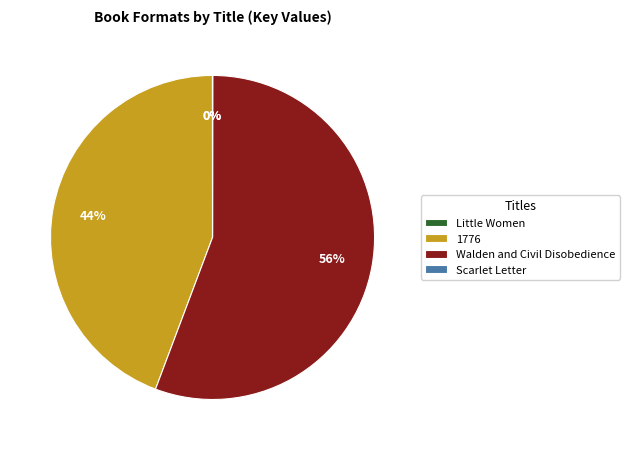

What is the largest slice in the pie chart?

Walden and Civil Disobedience